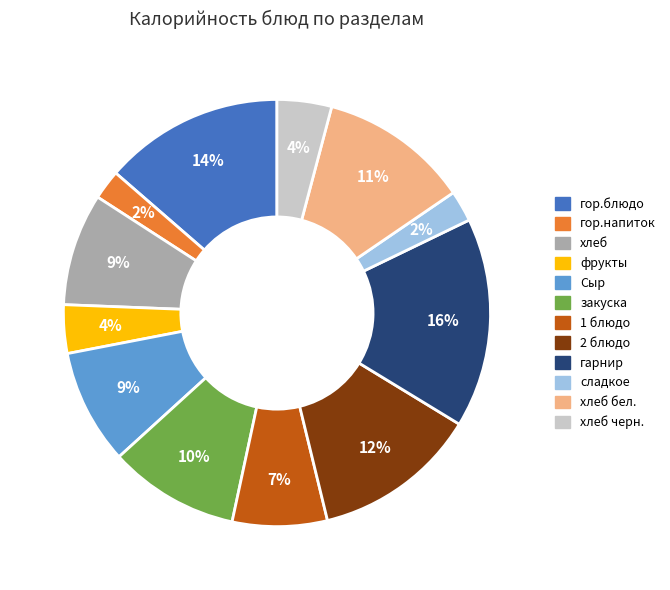

To the nearest percent, what is the difference between the largest and smallest slice percentages?

14%